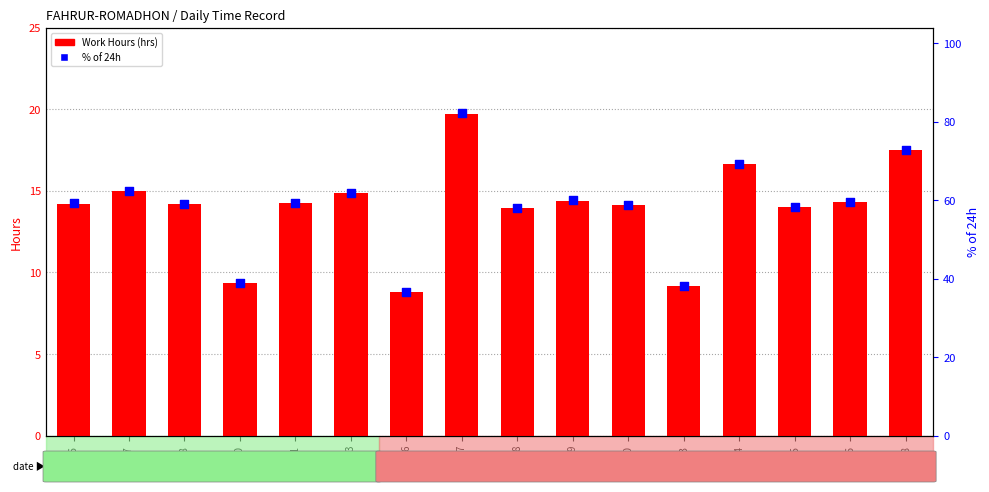

What are all the series names shown in the legend?

Work Hours (hrs), % of 24h